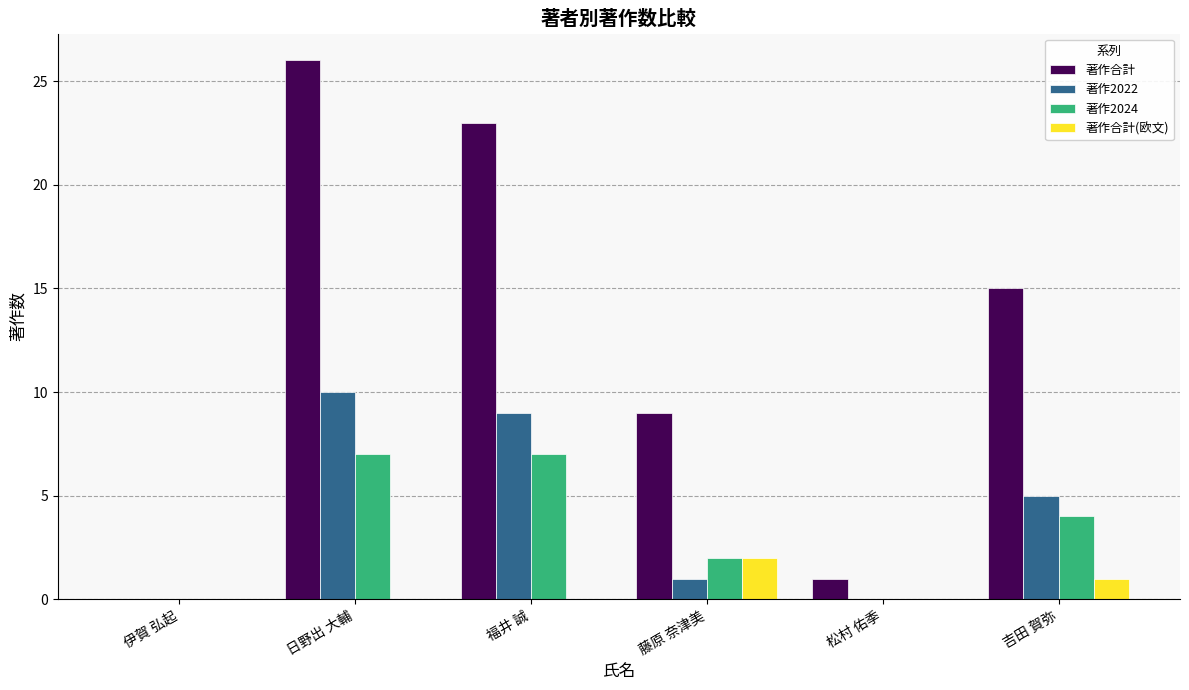

The value of 著作合計(欧文) at 福井 誠 is -1. True or false?

False